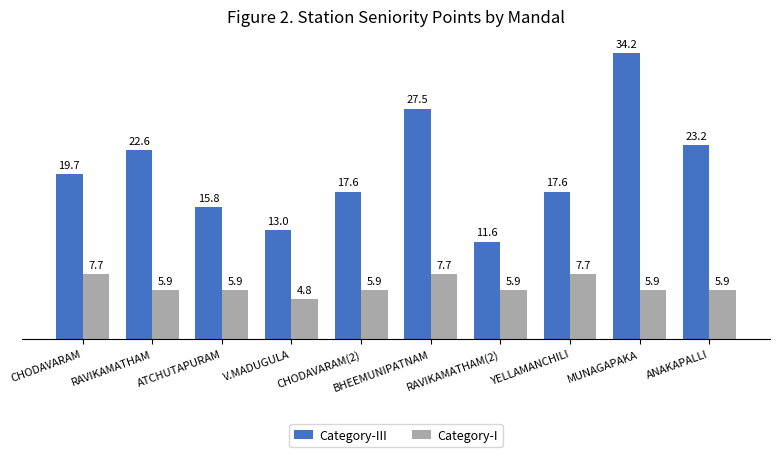

Is it true that Category-III equals 17.2 at MUNAGAPAKA?

False